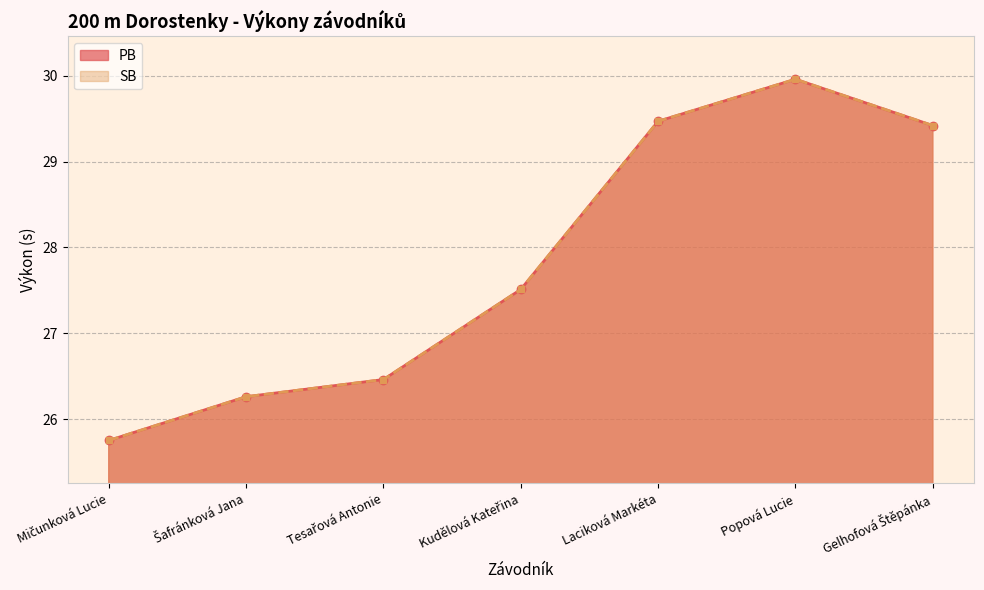

How many data points in SB are above 27?

4